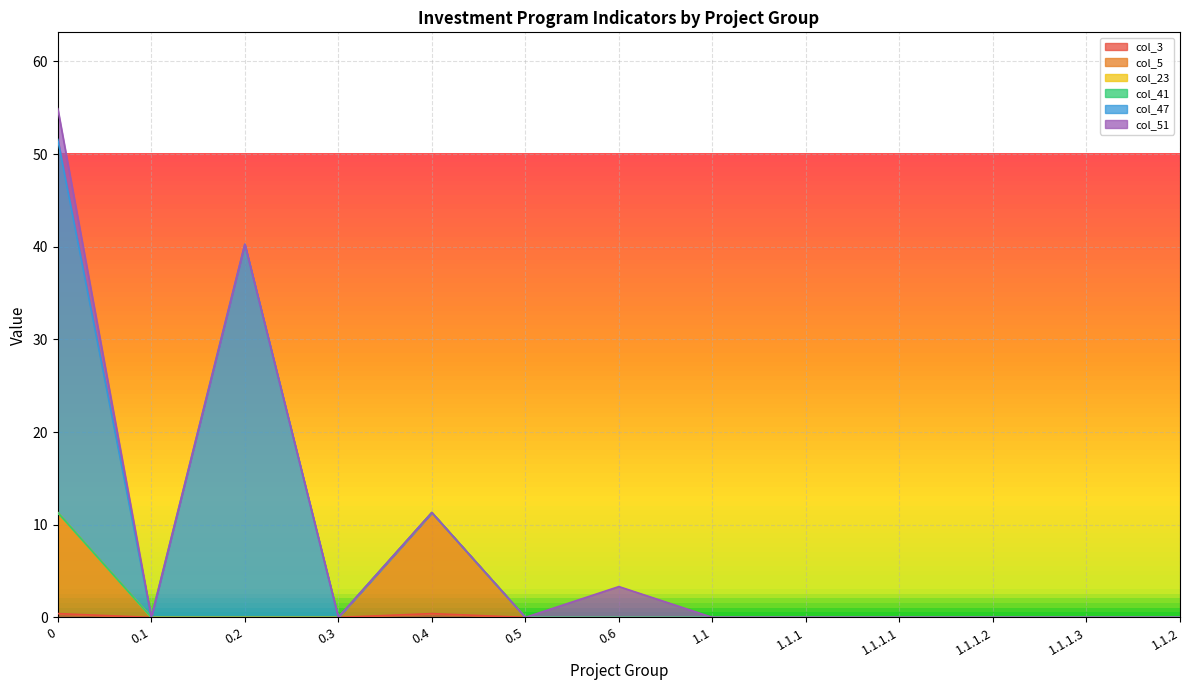

What are all the series names shown in the legend?

col_3, col_5, col_23, col_41, col_47, col_51